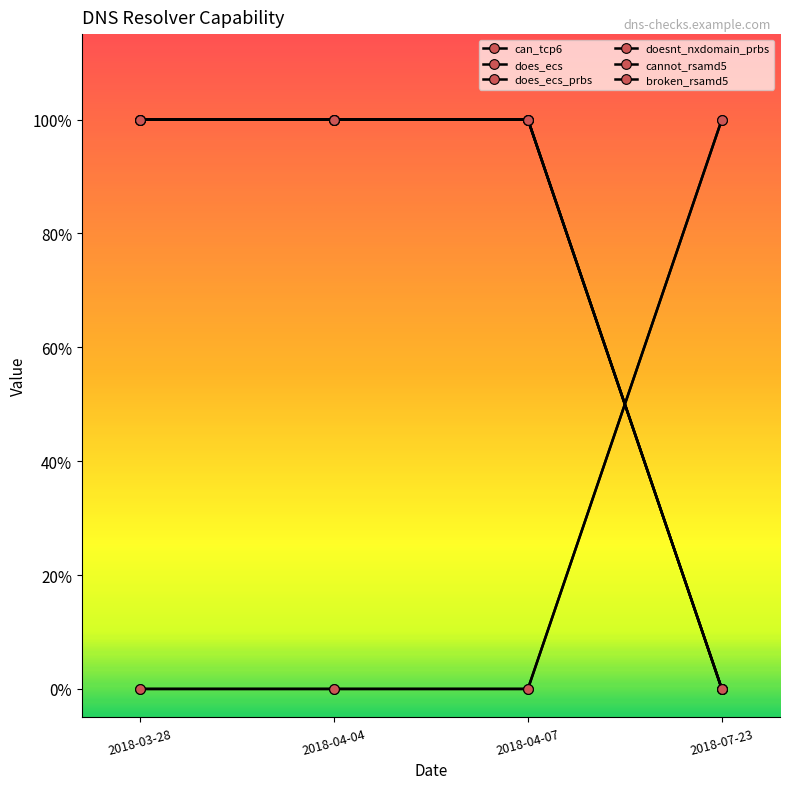

Does the chart have visible grid lines?

No